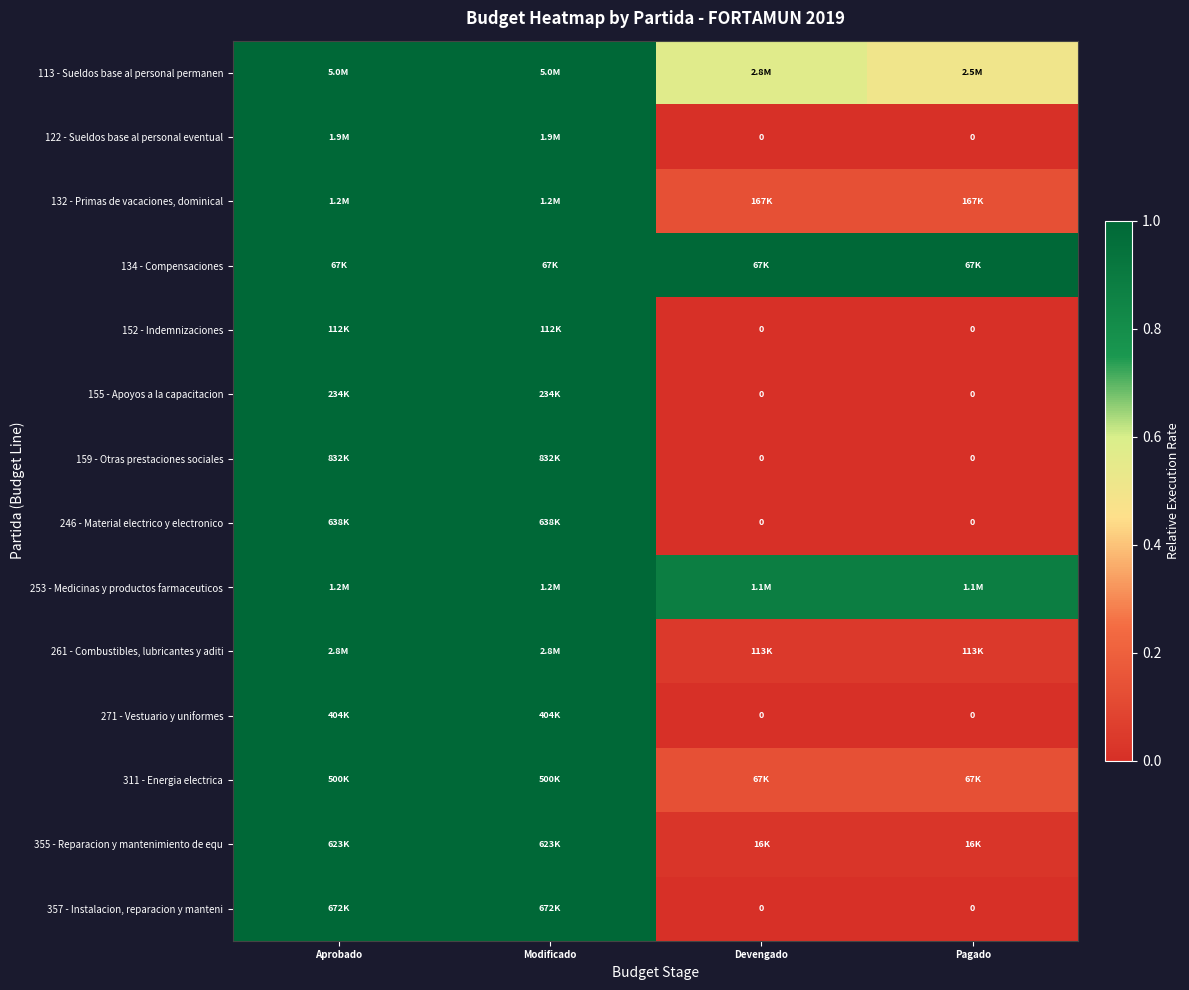

List the labels in order of 261 - Combustibles, lubricantes y aditi value, largest first.

Aprobado, Modificado, Devengado, Pagado